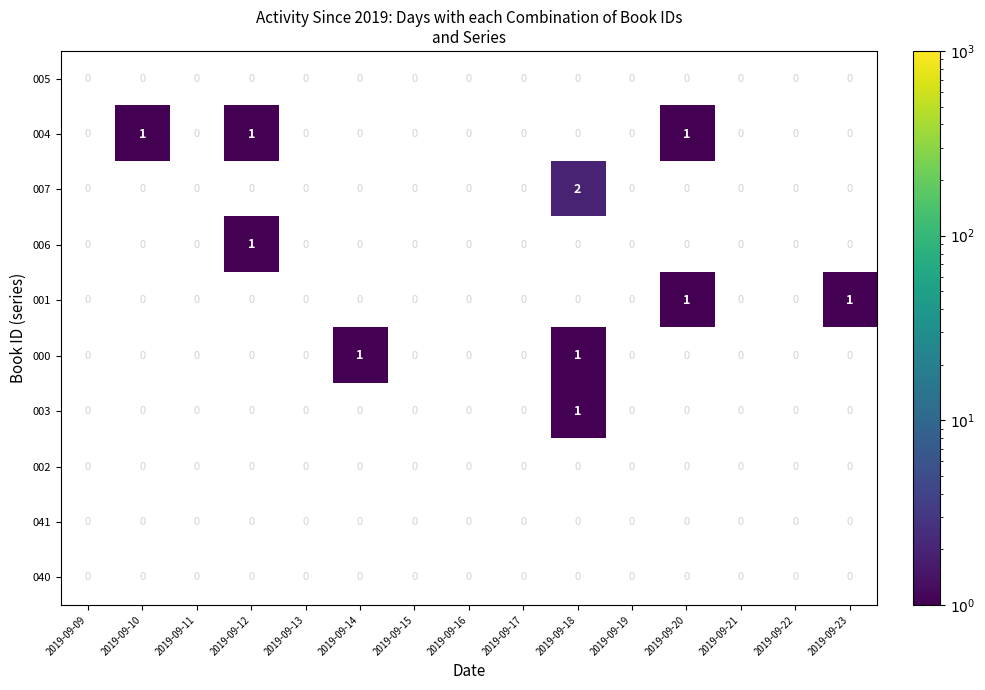

At which label does 006 reach its peak?

2019-09-12